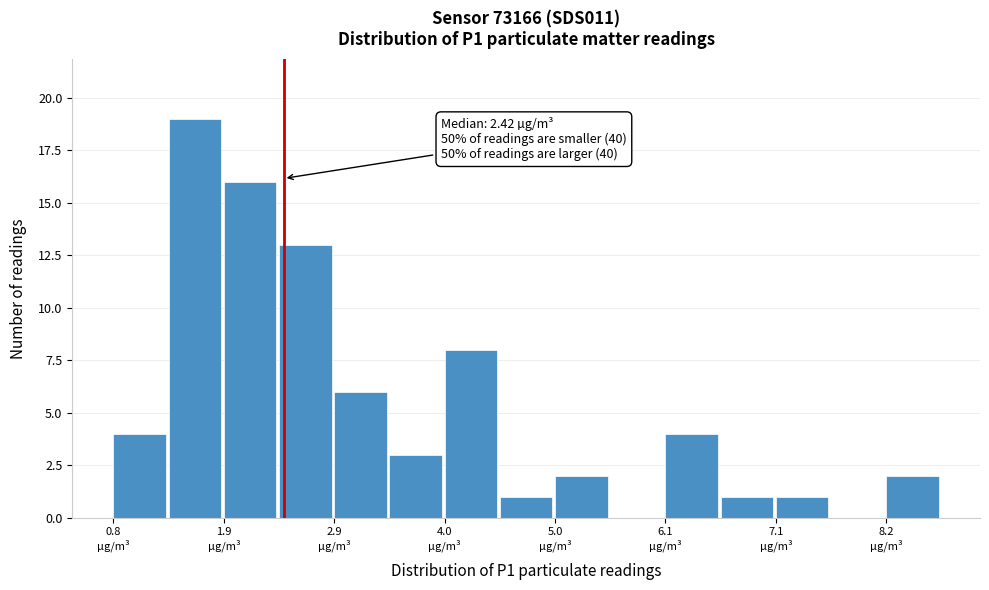

Read against the x-axis, roughly where is the centre of the tallest bar?

1.6